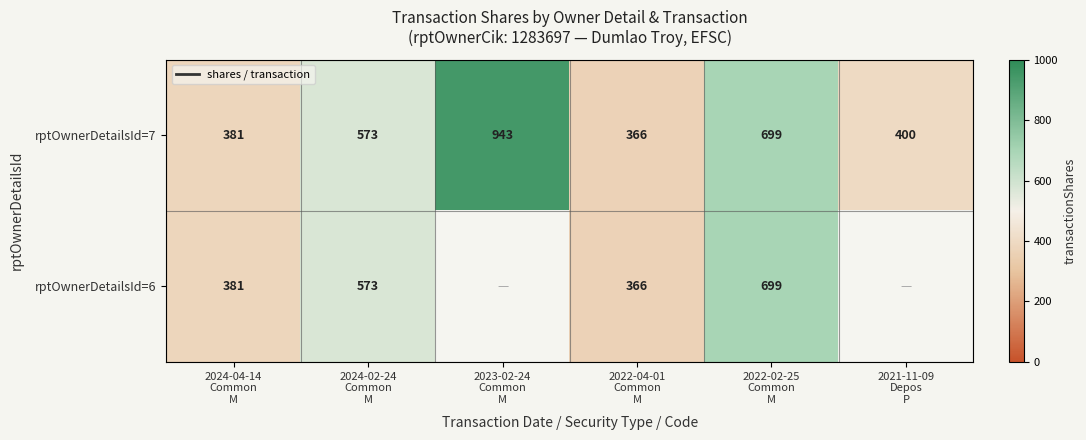

What is the maximum value for rptOwnerDetailsId=7?

943